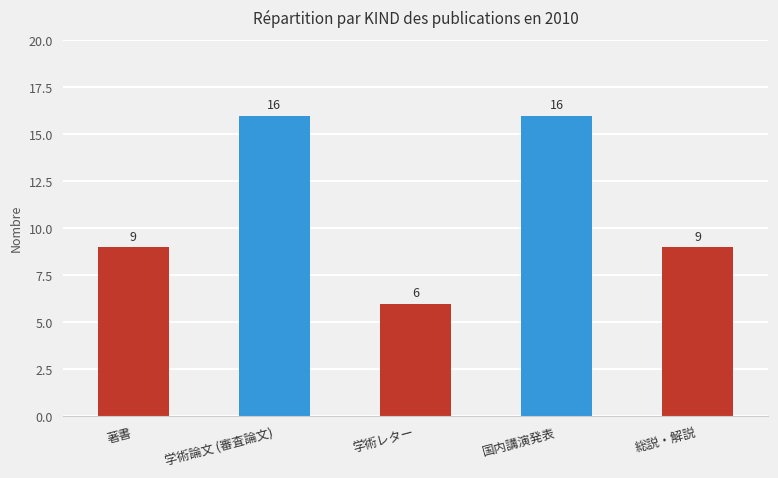

The chart shows a value of 11 at 学術レター. True or false?

False